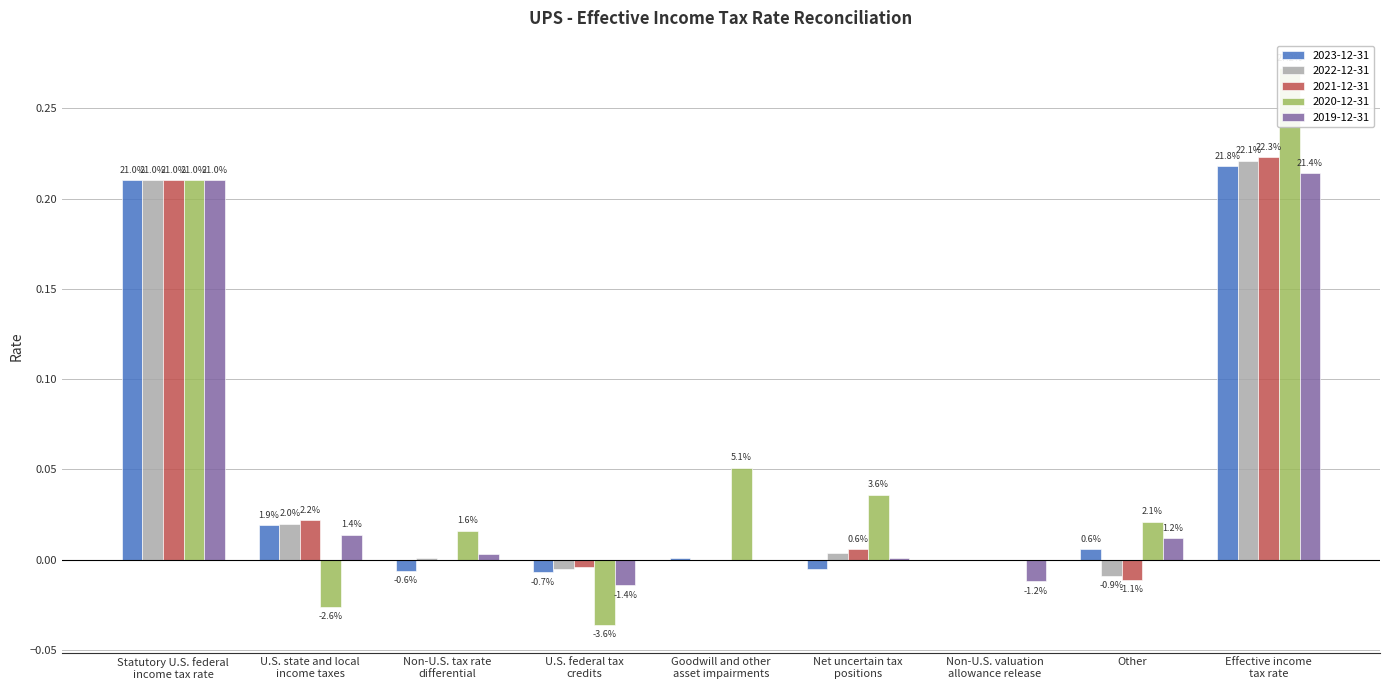

At which category is the sum across all series the highest?

Effective income
tax rate